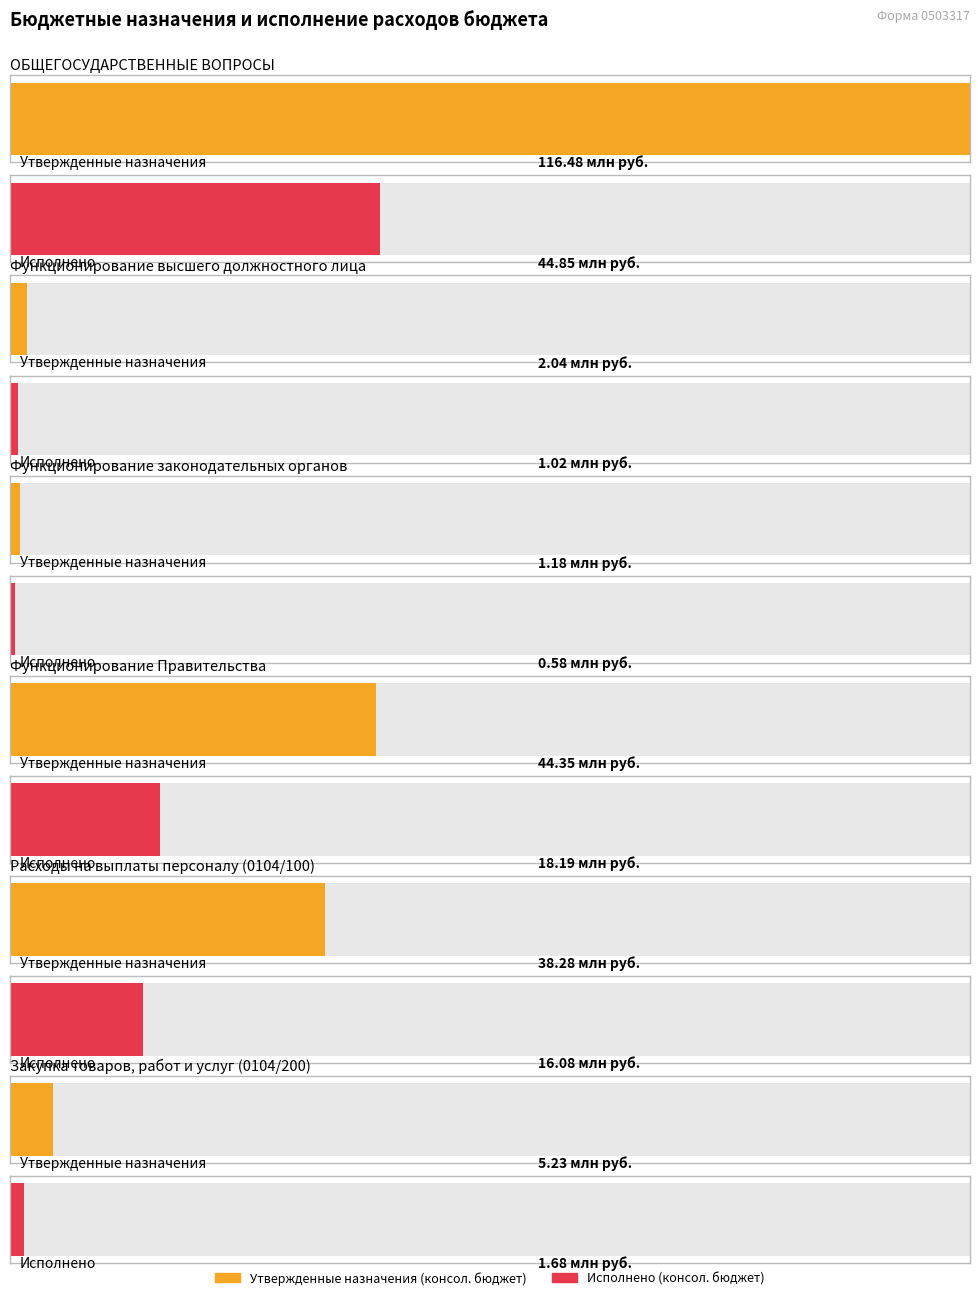

What is the sum of the Утвержденные назначения (консол. бюджет) values at Функционирование высшего должностного лица and Функционирование законодательных органов?

3213105.0